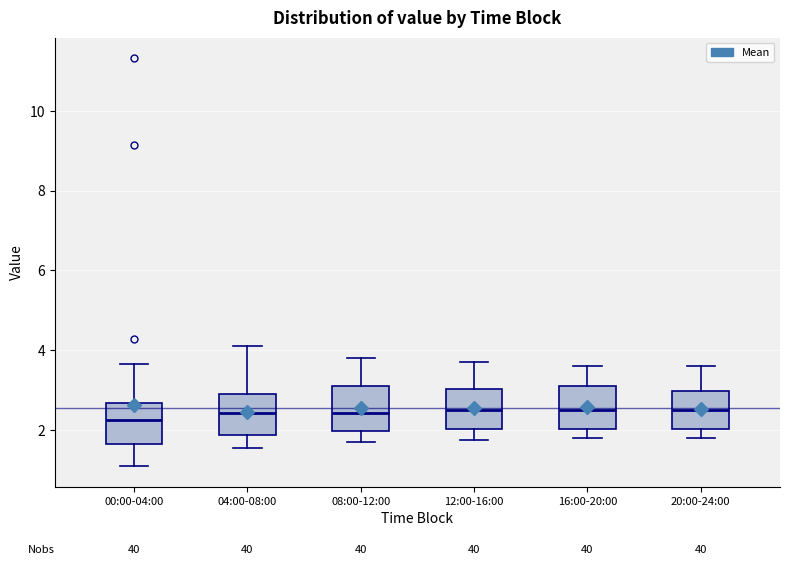

Reading left to right, read every box against the y-axis: the position of its median line, the range the box covers, and the ends of its whiskers. The values are not printed on the chart, so give them approximately, as read against the axis.

00:00-04:00: median 2.2, box 1.6 to 2.6, whiskers 1.2 to 3.6
04:00-08:00: median 2.4, box 1.8 to 3.0, whiskers 1.6 to 4.2
08:00-12:00: median 2.4, box 2.0 to 3.2, whiskers 1.8 to 3.8
12:00-16:00: median 2.6, box 2.0 to 3.0, whiskers 1.8 to 3.8
16:00-20:00: median 2.6, box 2.0 to 3.2, whiskers 1.8 to 3.6
20:00-24:00: median 2.6, box 2.0 to 3.0, whiskers 1.8 to 3.6